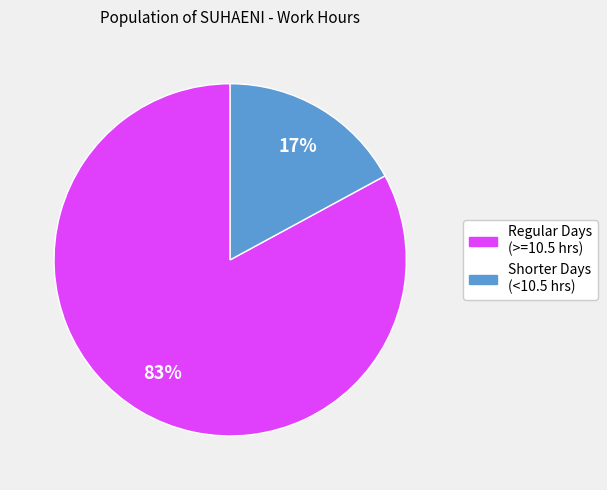

To the nearest percent, what is the average slice percentage?

50%